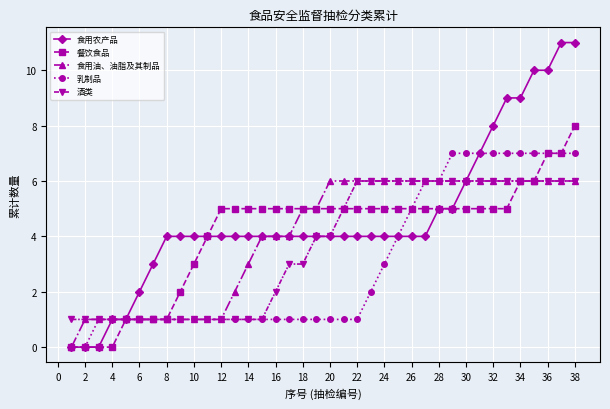

What is the greatest value displayed?

11